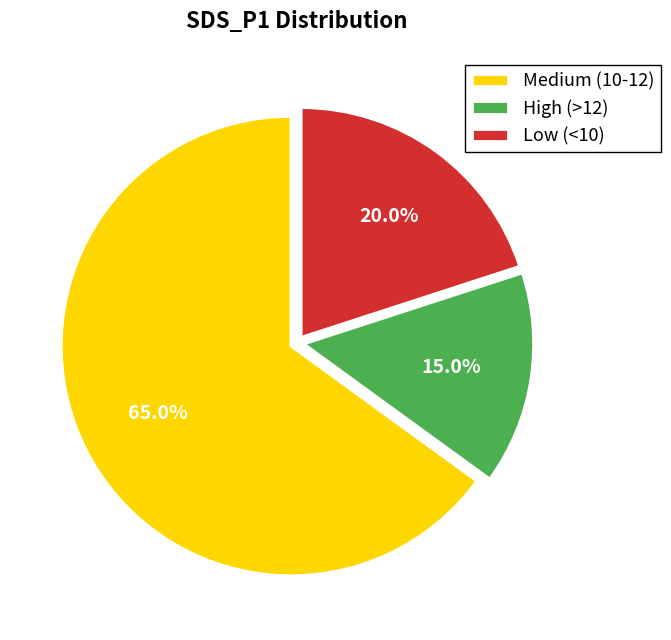

Rank the categories by value from highest to lowest.

Medium (10-12), Low (<10), High (>12)